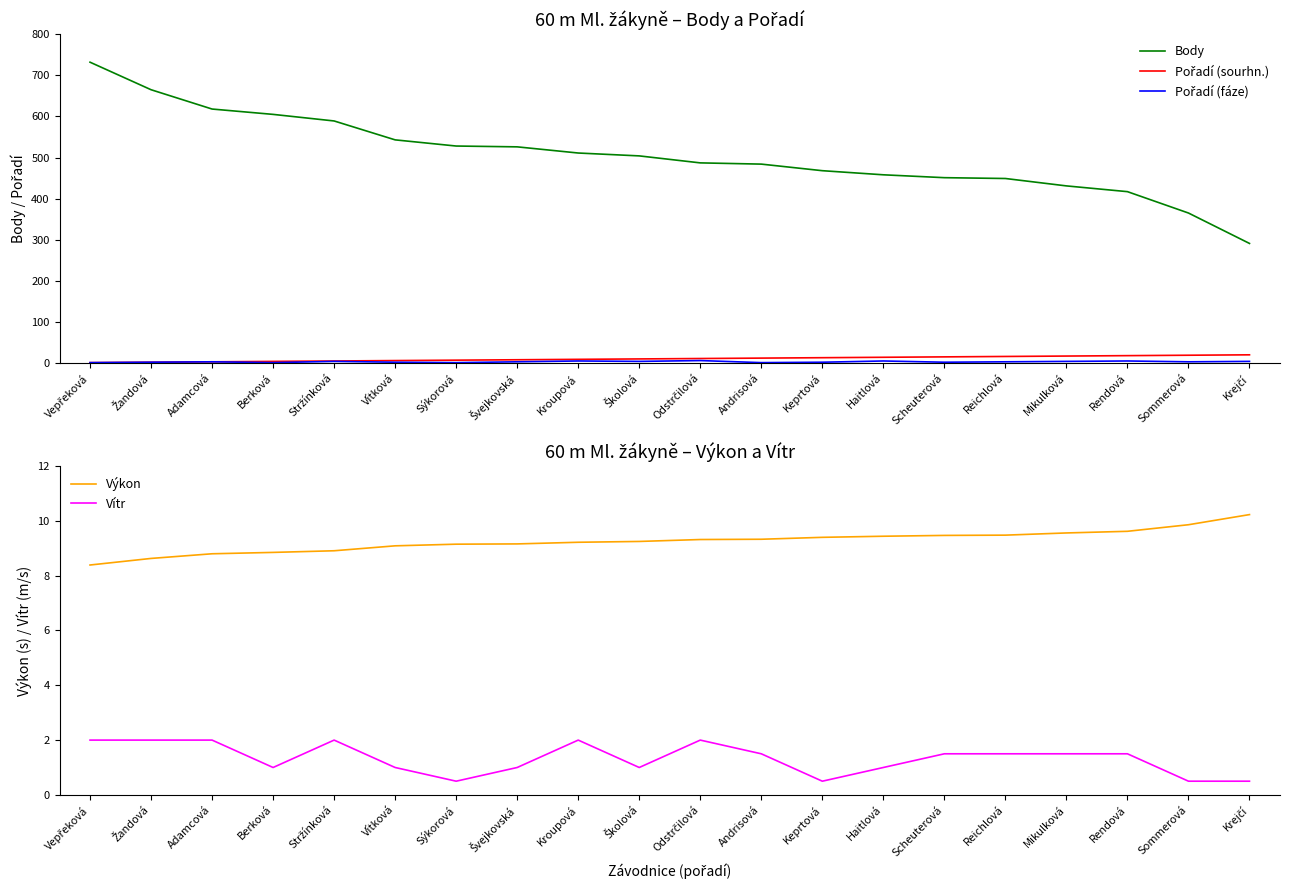

Does the chart have visible grid lines?

No